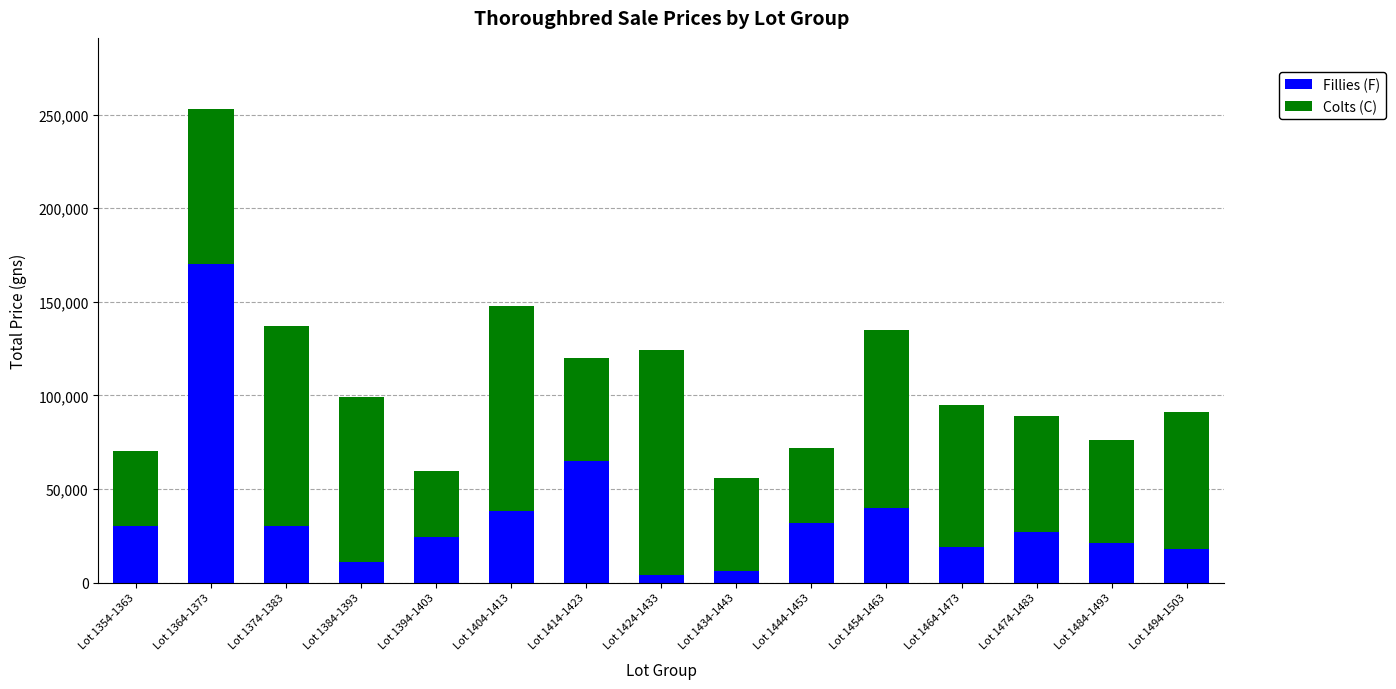

At which category is the sum across all series the highest?

Lot 1364-1373